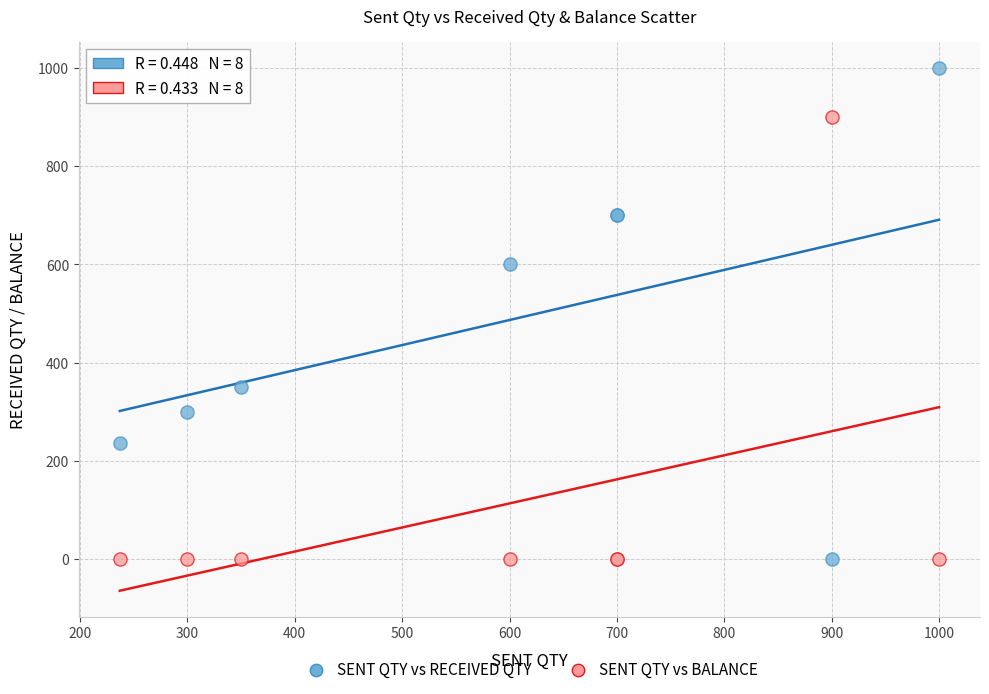

Which series has the widest spread of Y values?

SENT QTY vs RECEIVED QTY